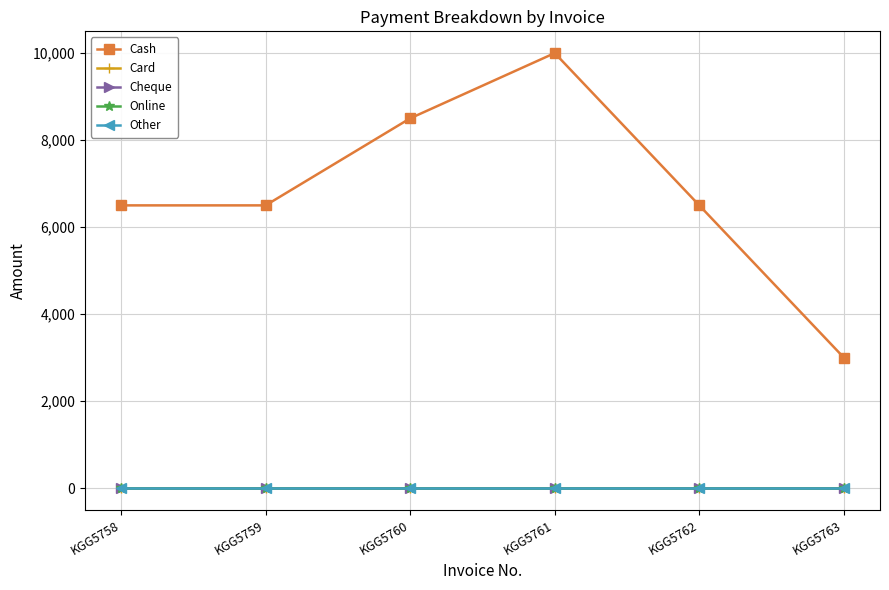

Is it true that Online equals 0 at KGG5759?

True